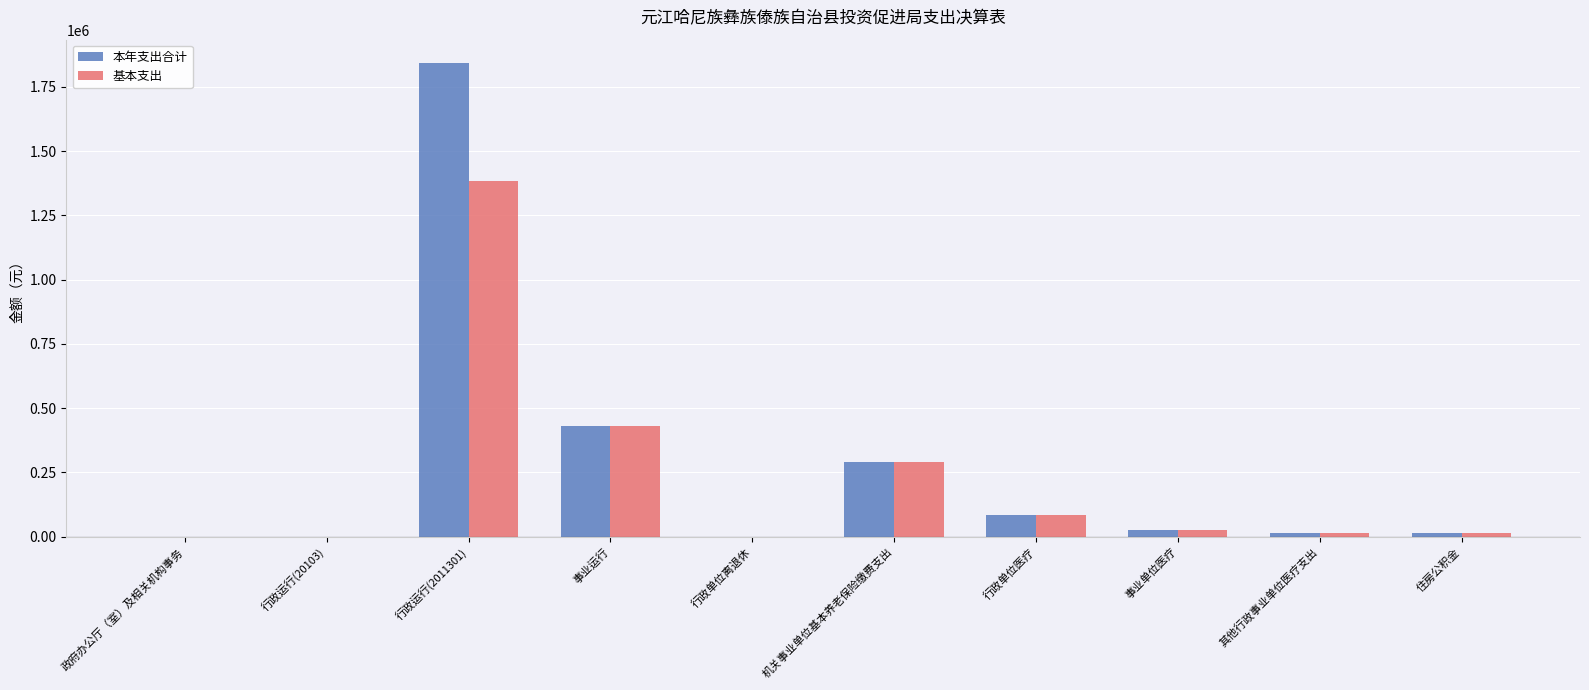

What is the difference between the 本年支出合计 values at 行政单位医疗 and 行政单位离退休?

85466.5